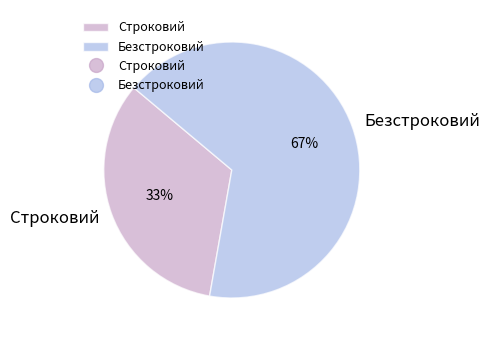

To the nearest percent, what is the average slice percentage?

50%